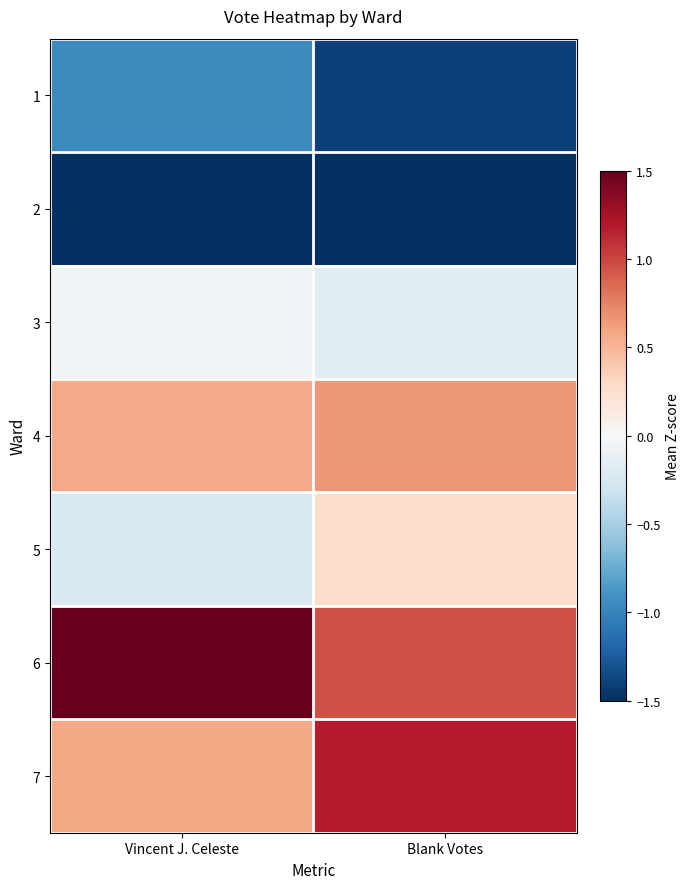

Which series has the widest spread of values?

6